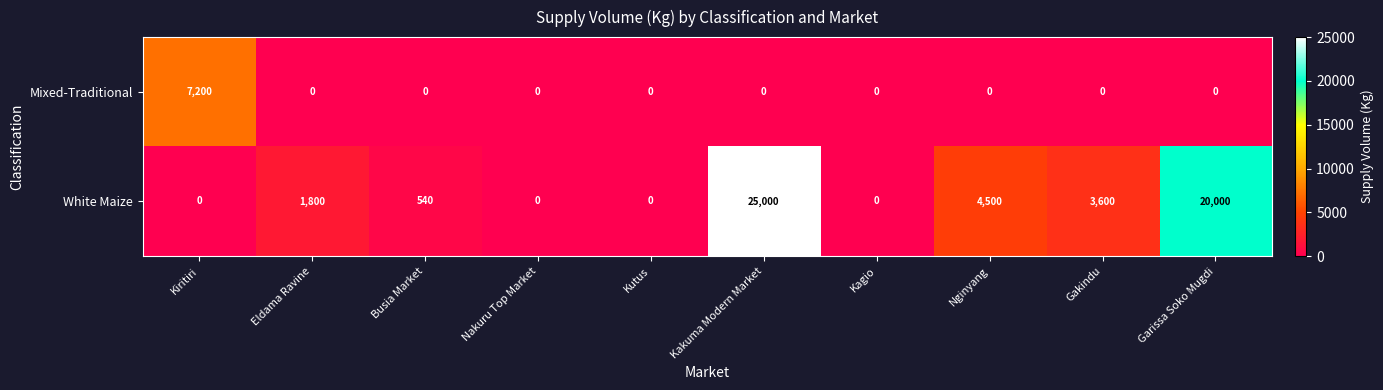

What is the difference between the maximum and minimum values in the Mixed-Traditional series?

7200